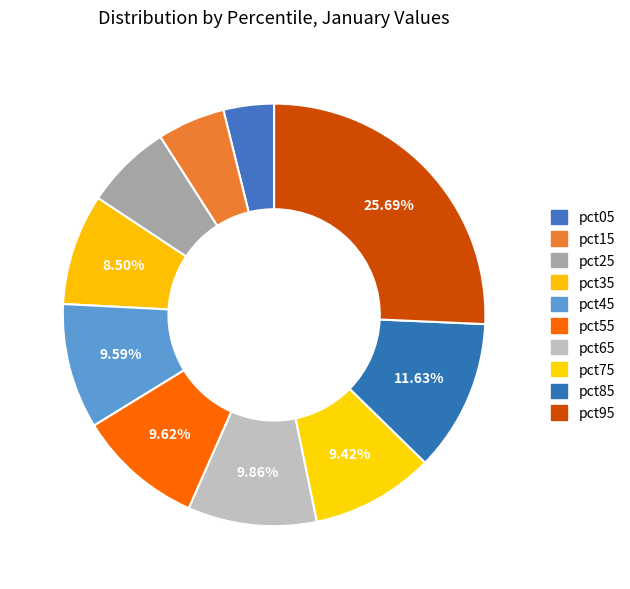

Which slice is the smallest?

pct05